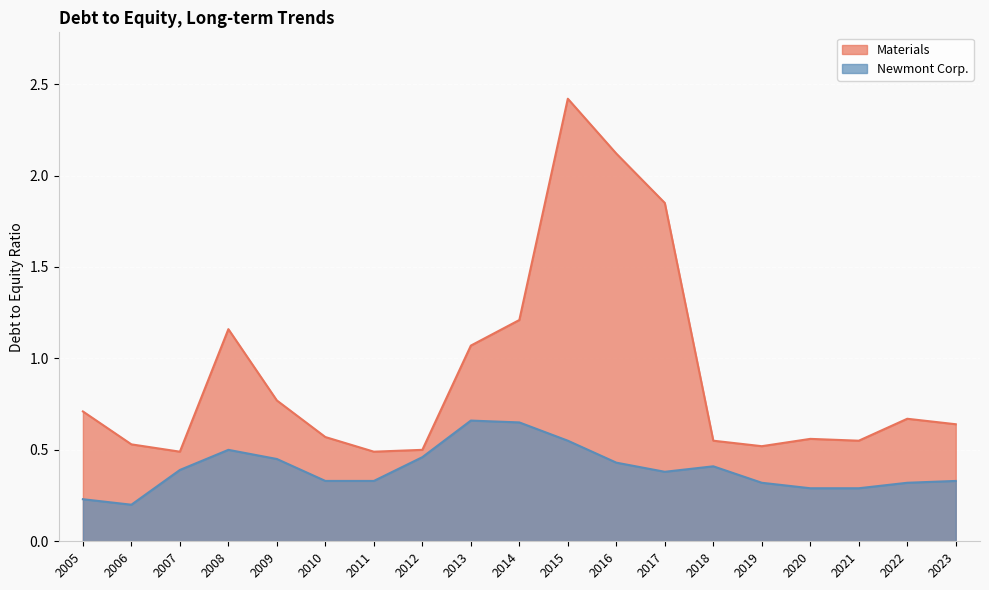

What is the sum of all Materials values?

17.4